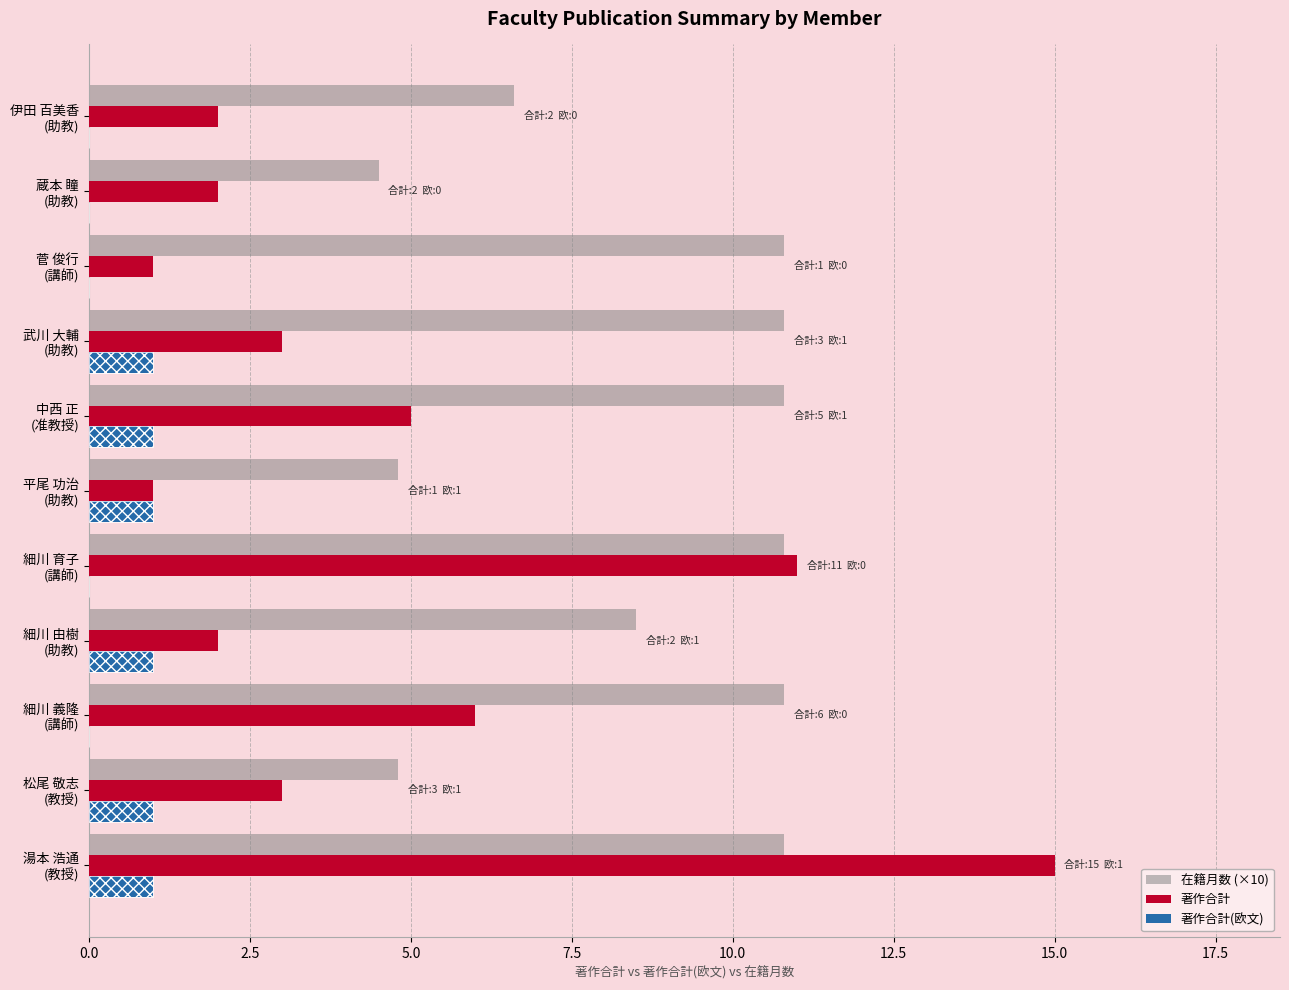

How many bars are there in total?

33